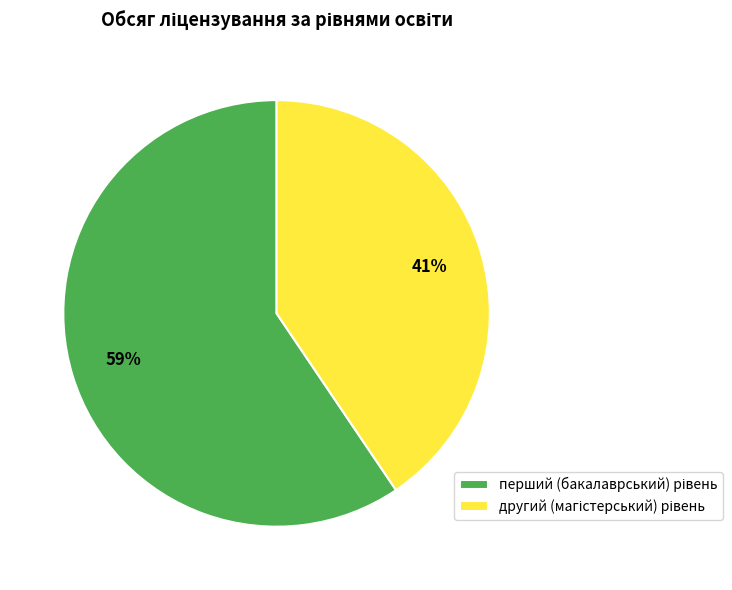

To the nearest percent, what is the average slice percentage?

50%